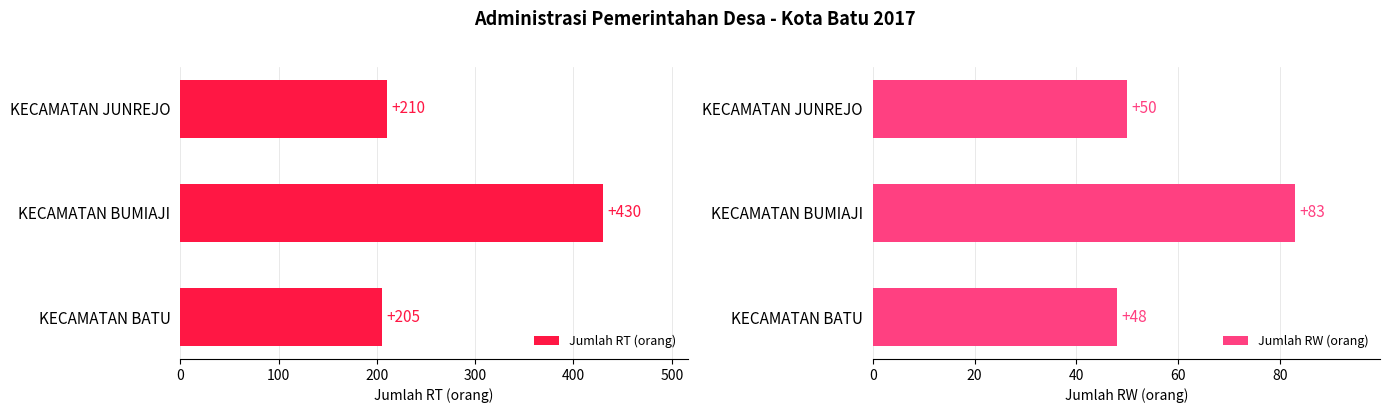

What is the average value of the Jumlah RT (orang) series?

282